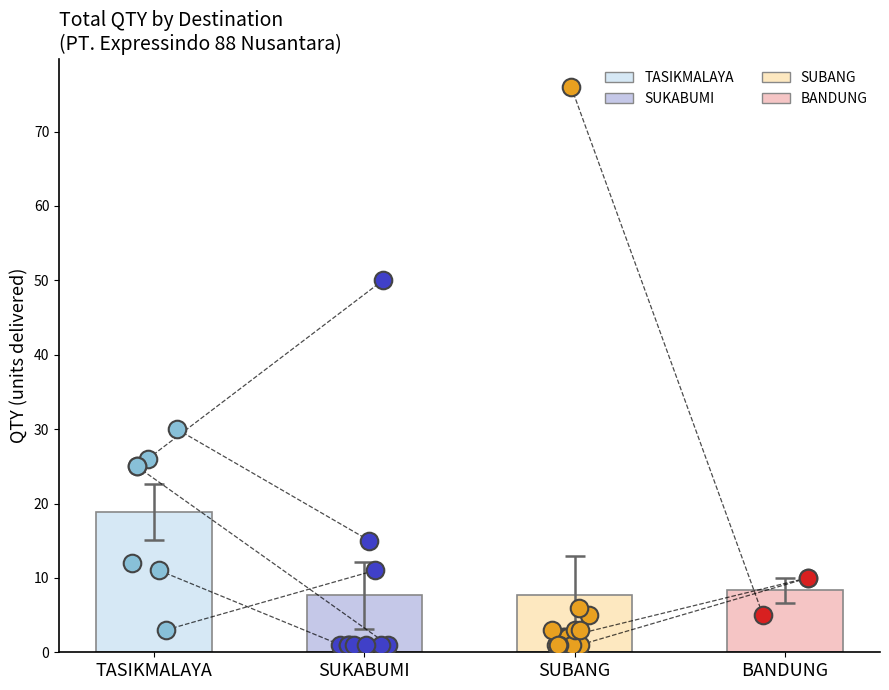

Which series contains the lowest Y value?

SUKABUMI